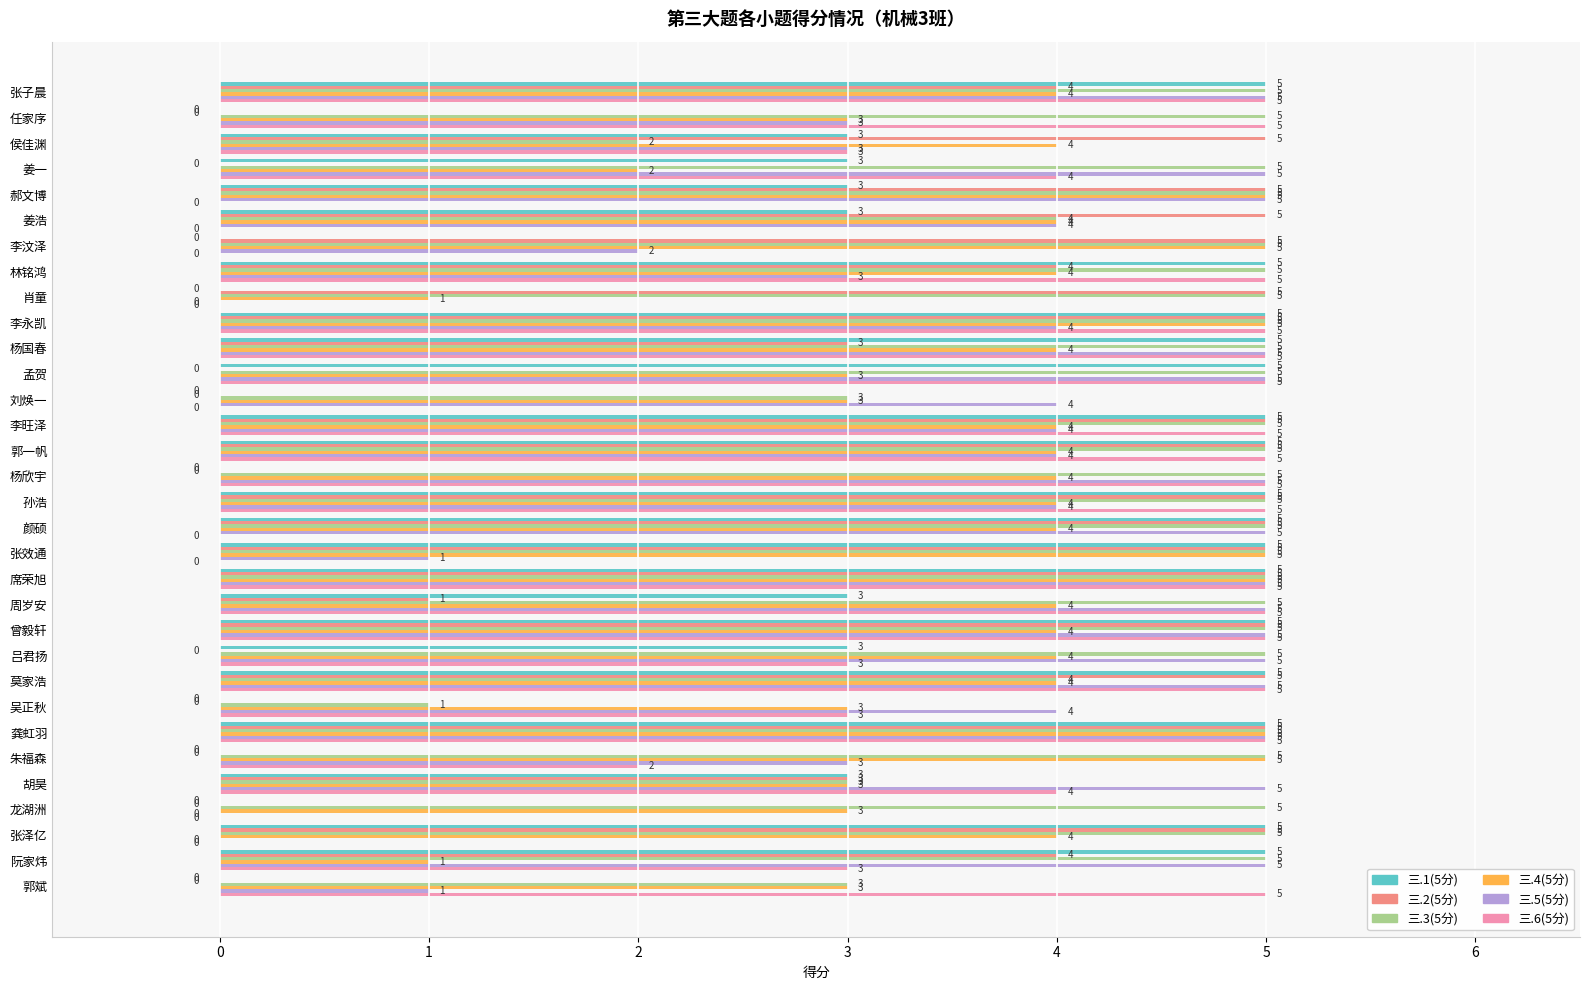

What is the sum of the 三.1(5分) values at 任家序 and 张子晨?

5